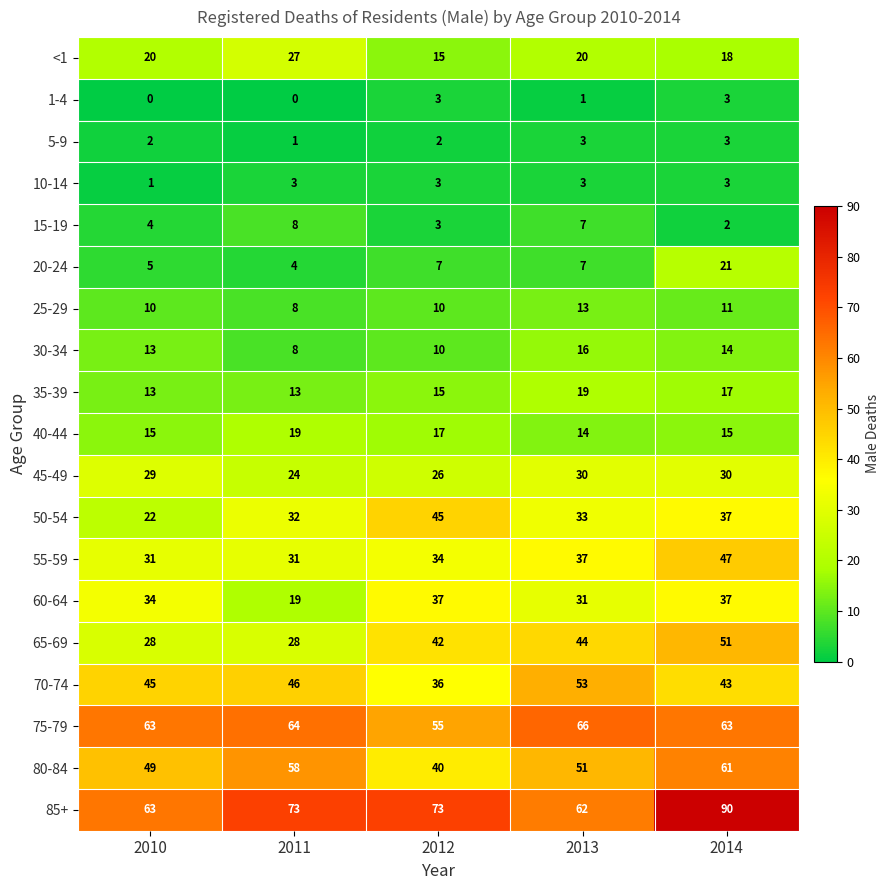

Between 2012 and 2013, which series saw the biggest shift?

70-74